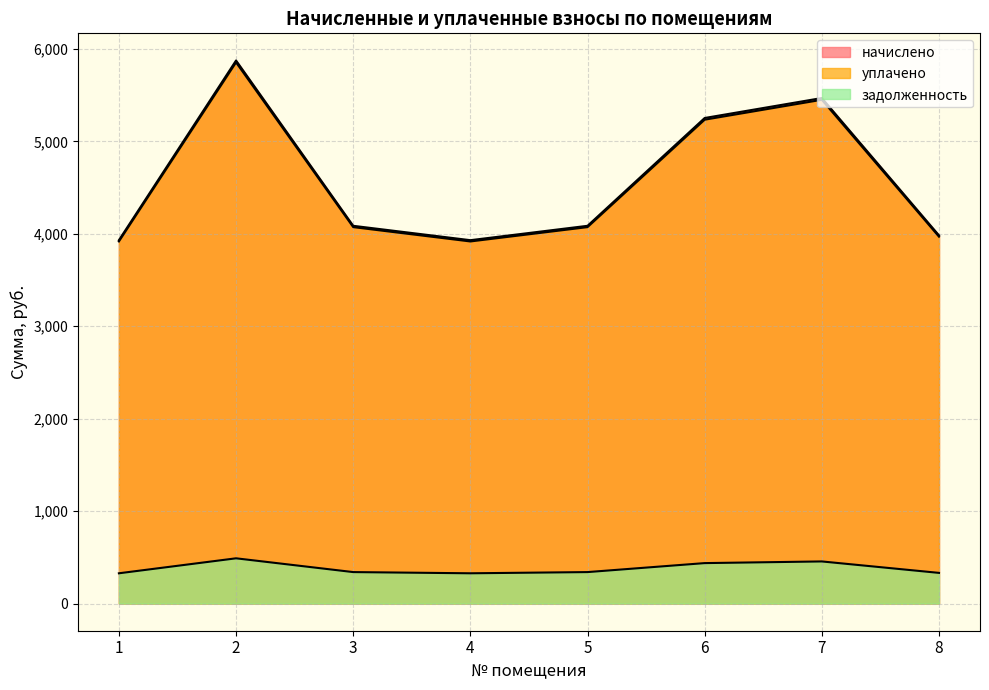

Which series has the widest spread of values?

уплачено